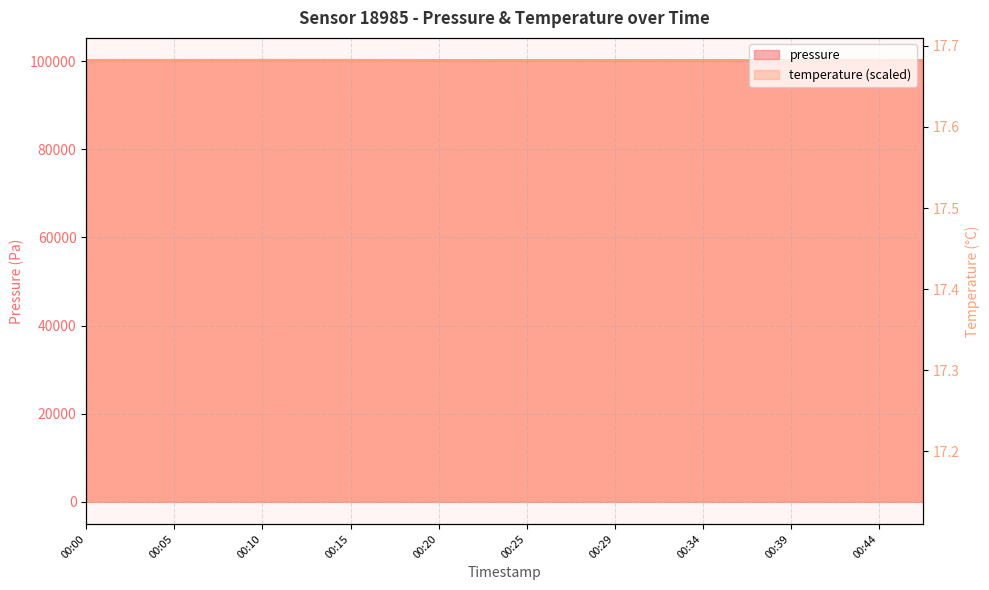

What is the sum of all values?

348.2